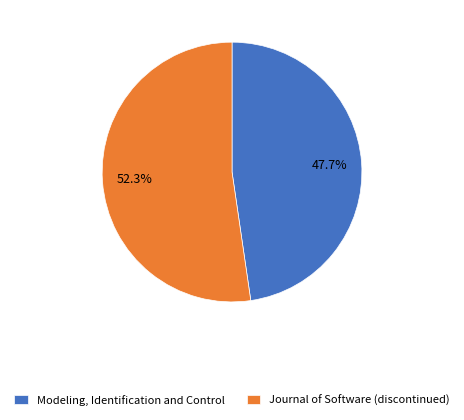

Which slice represents more than half of the pie?

Journal of Software (discontinued)